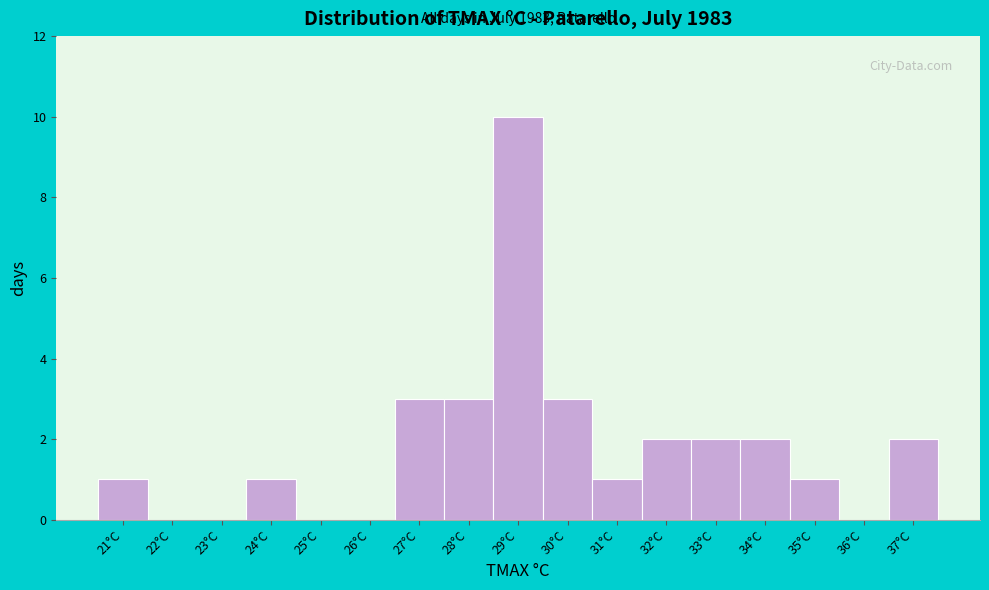

Which range on the x-axis has the tallest bar?

28.5 to 29.5